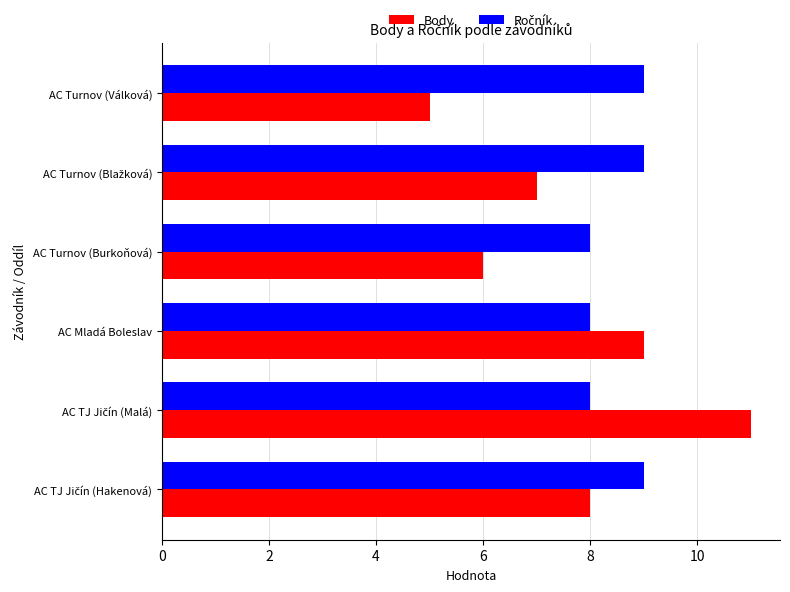

What is the average value of the Body series?

8